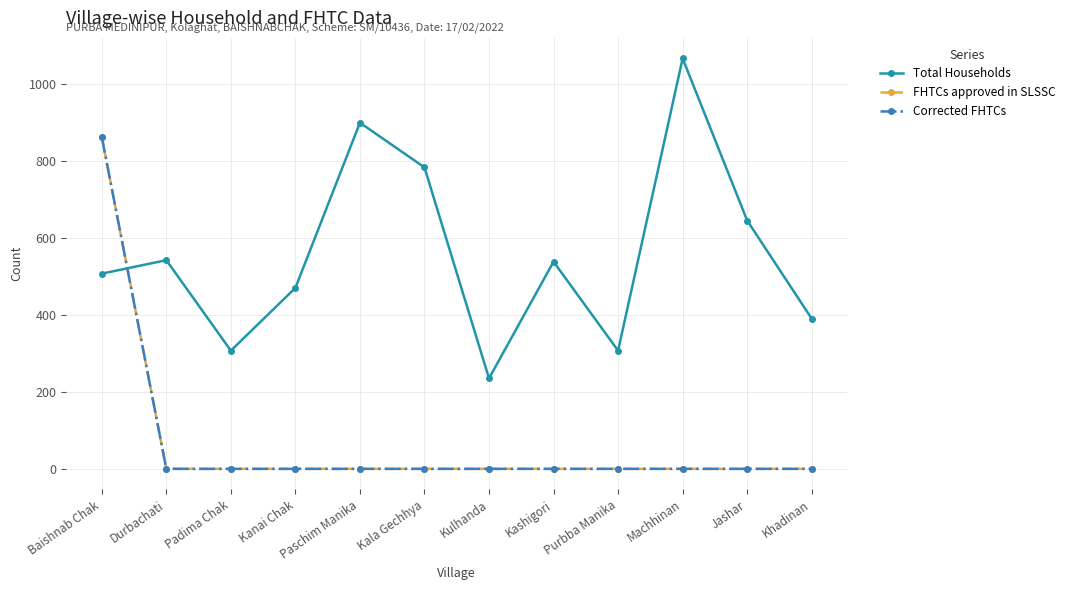

At which category does the chart reach its minimum across all series?

Durbachati